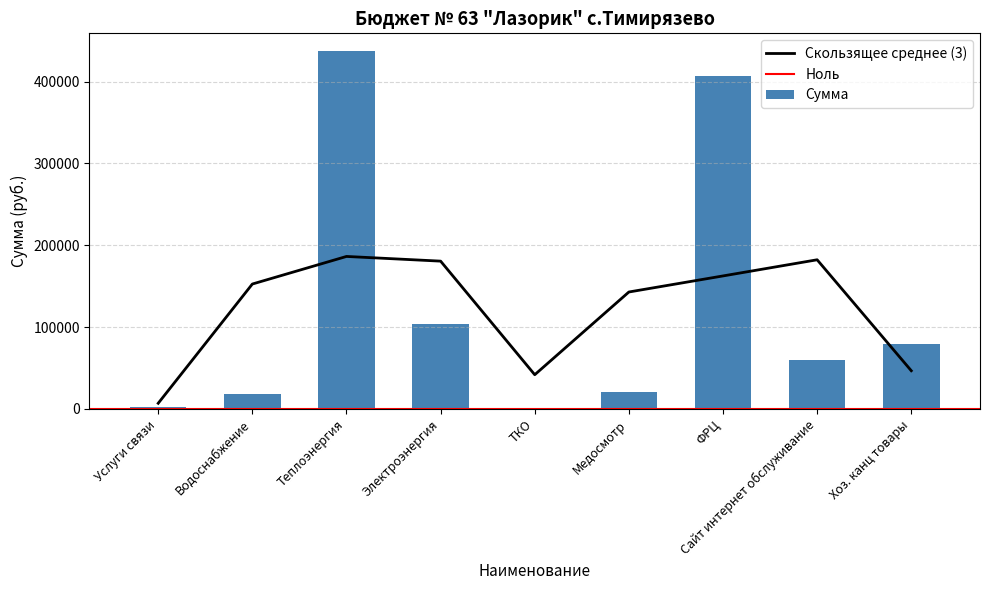

What position from the left is Водоснабжение?

2